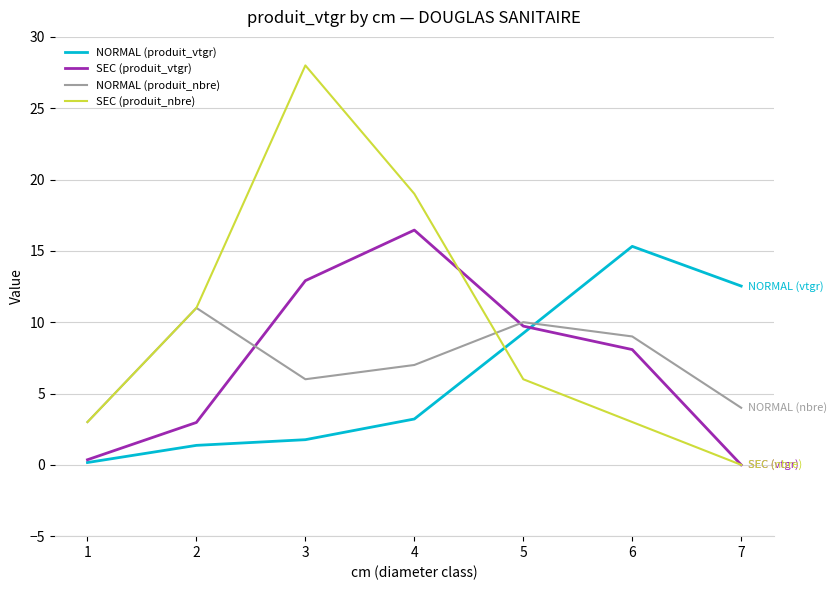

What is the highest value of the NORMAL (produit_vtgr) series?

15.3